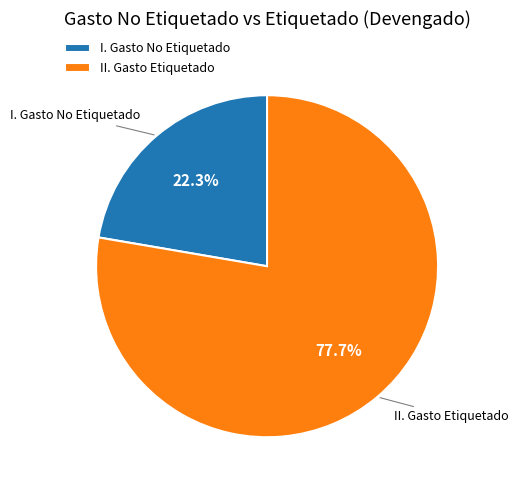

Does I. Gasto No Etiquetado account for over 50% of the chart?

No